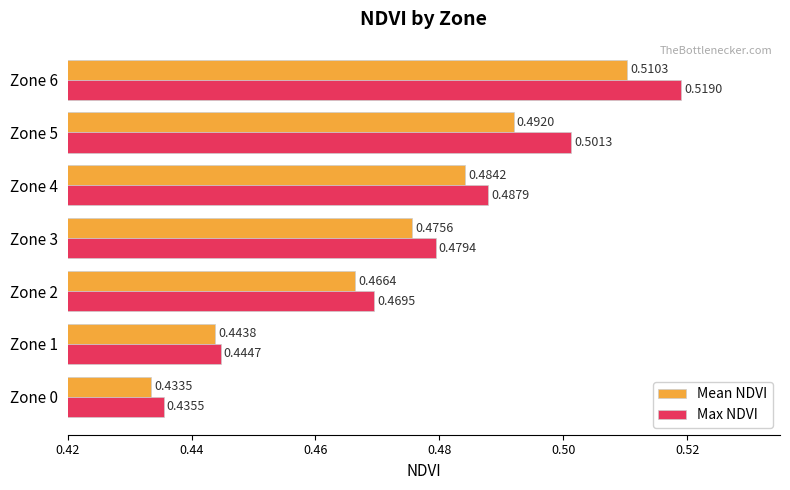

How many Max NDVI values are between 0 and 1?

7